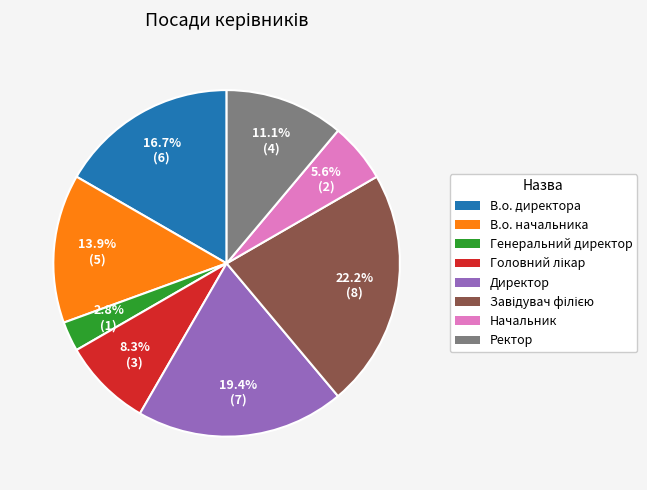

To the nearest percent, what is the difference between the Ректор and В.о. начальника slice percentages?

3%